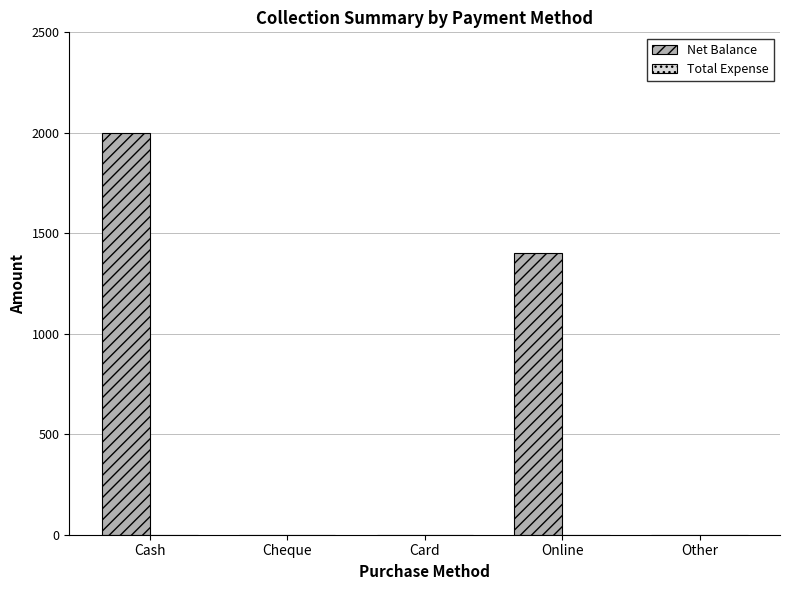

Where is the data nearest to the value 1000?

Online